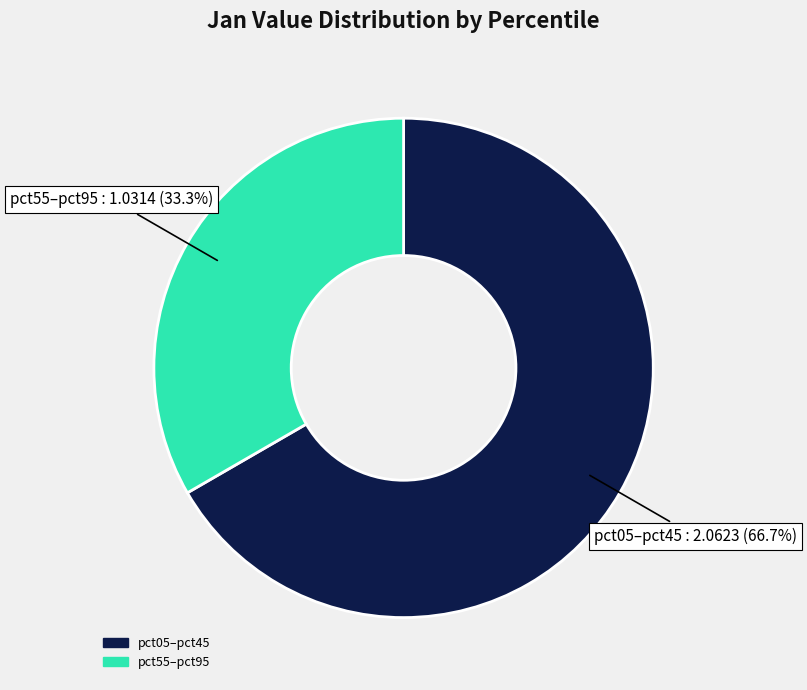

What portion of the pie excludes pct55–pct95?

66.7%